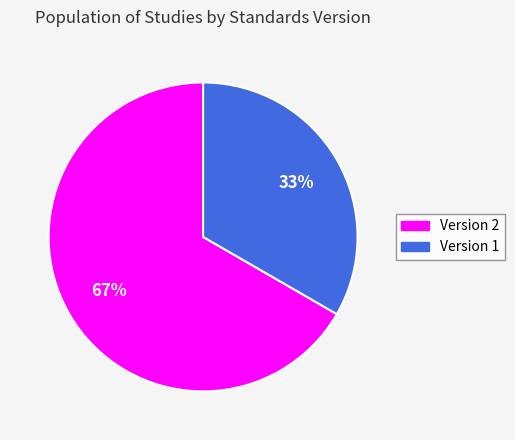

True or false: Version 1 accounts for 47% of the total.

False